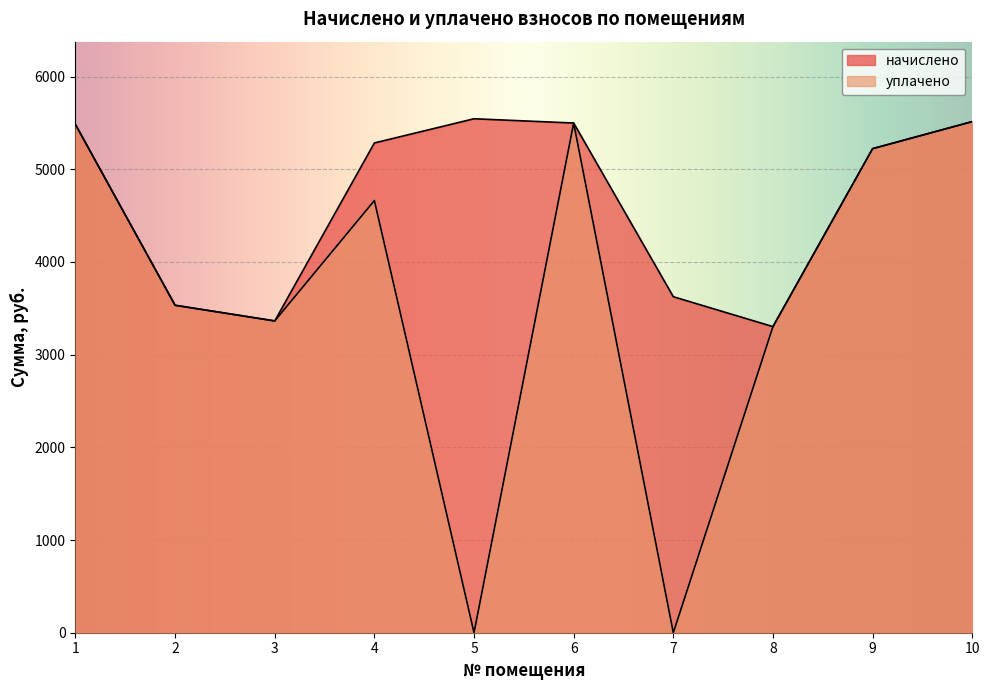

Rank the series at 9 from highest to lowest value.

начислено, уплачено